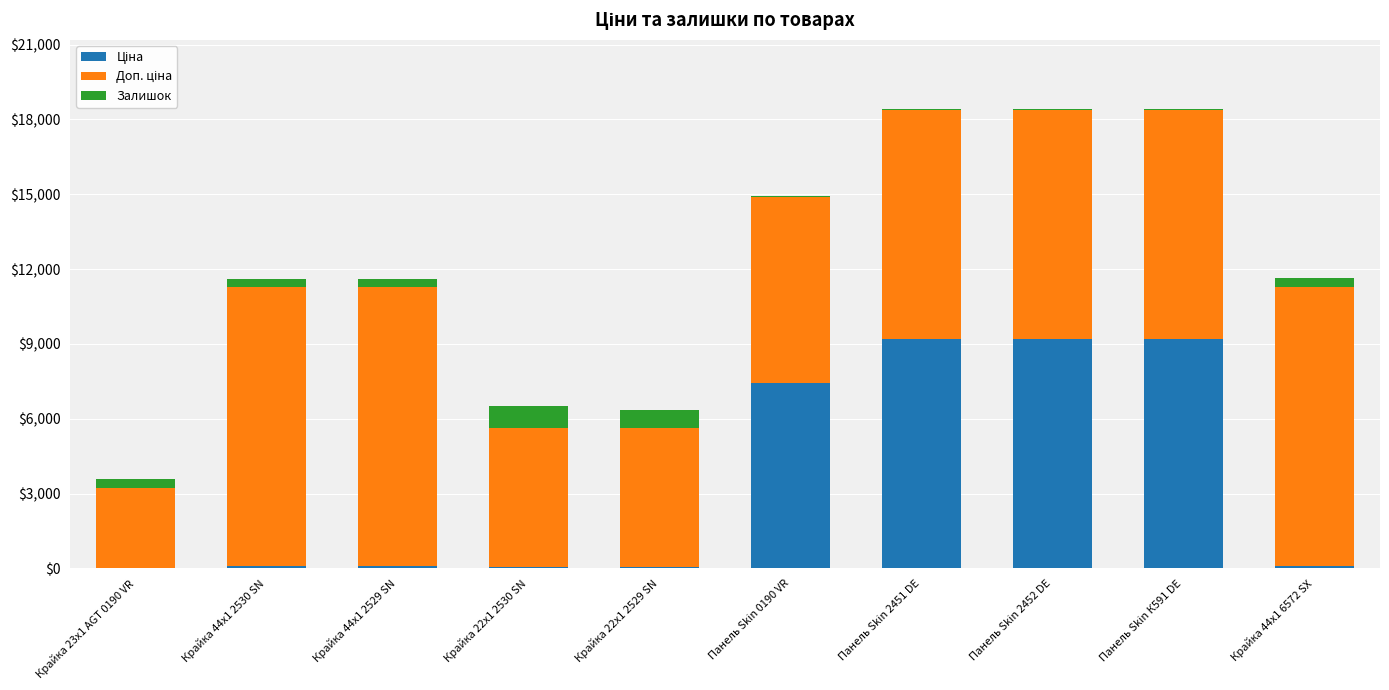

How many data points does each series have?

10